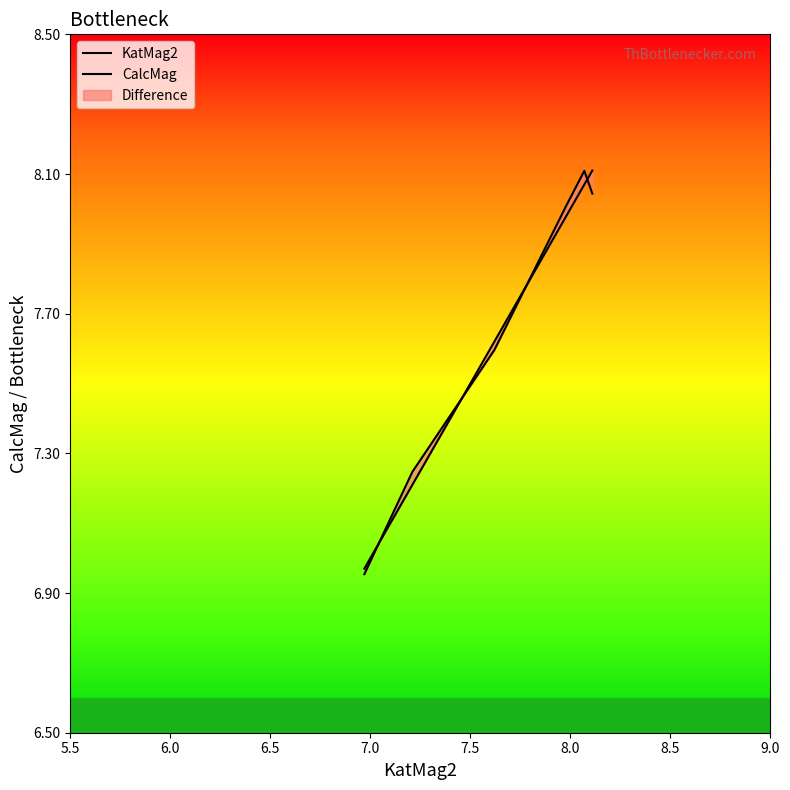

Which series has the largest total across all categories?

KatMag2